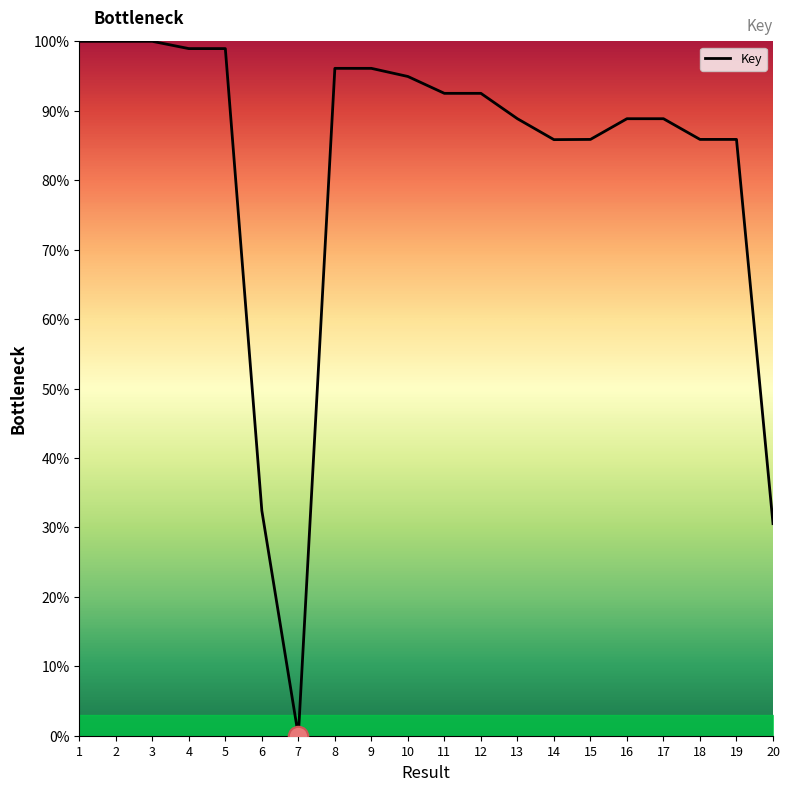

How many series are shown in this chart?

1